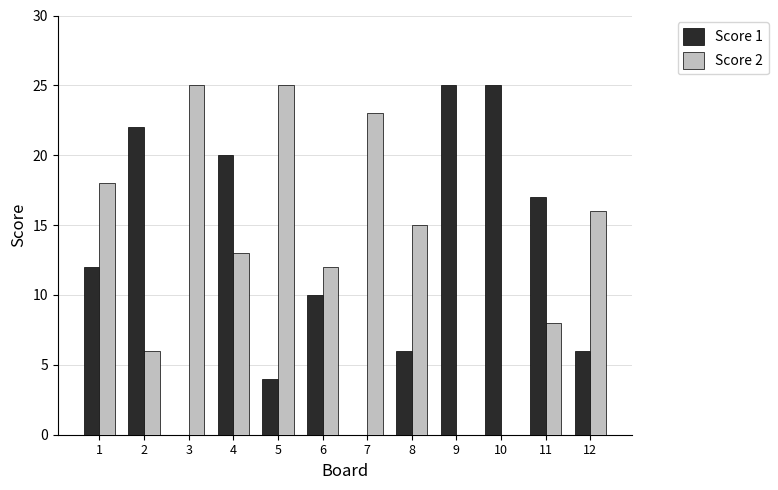

What is the sum of the Score 2 values at 7 and 3?

48